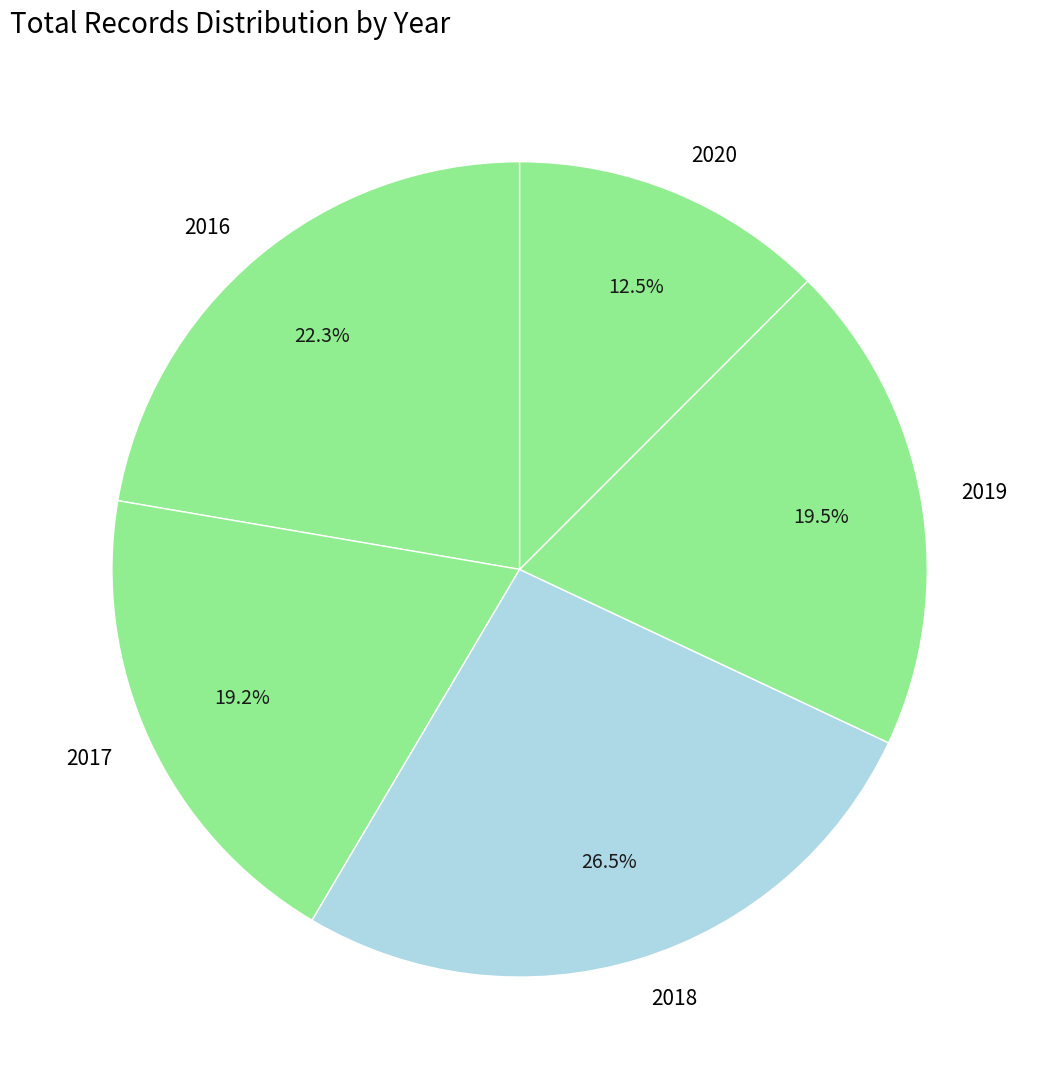

What percentage do 2020 and 2016 together represent?

34.8%